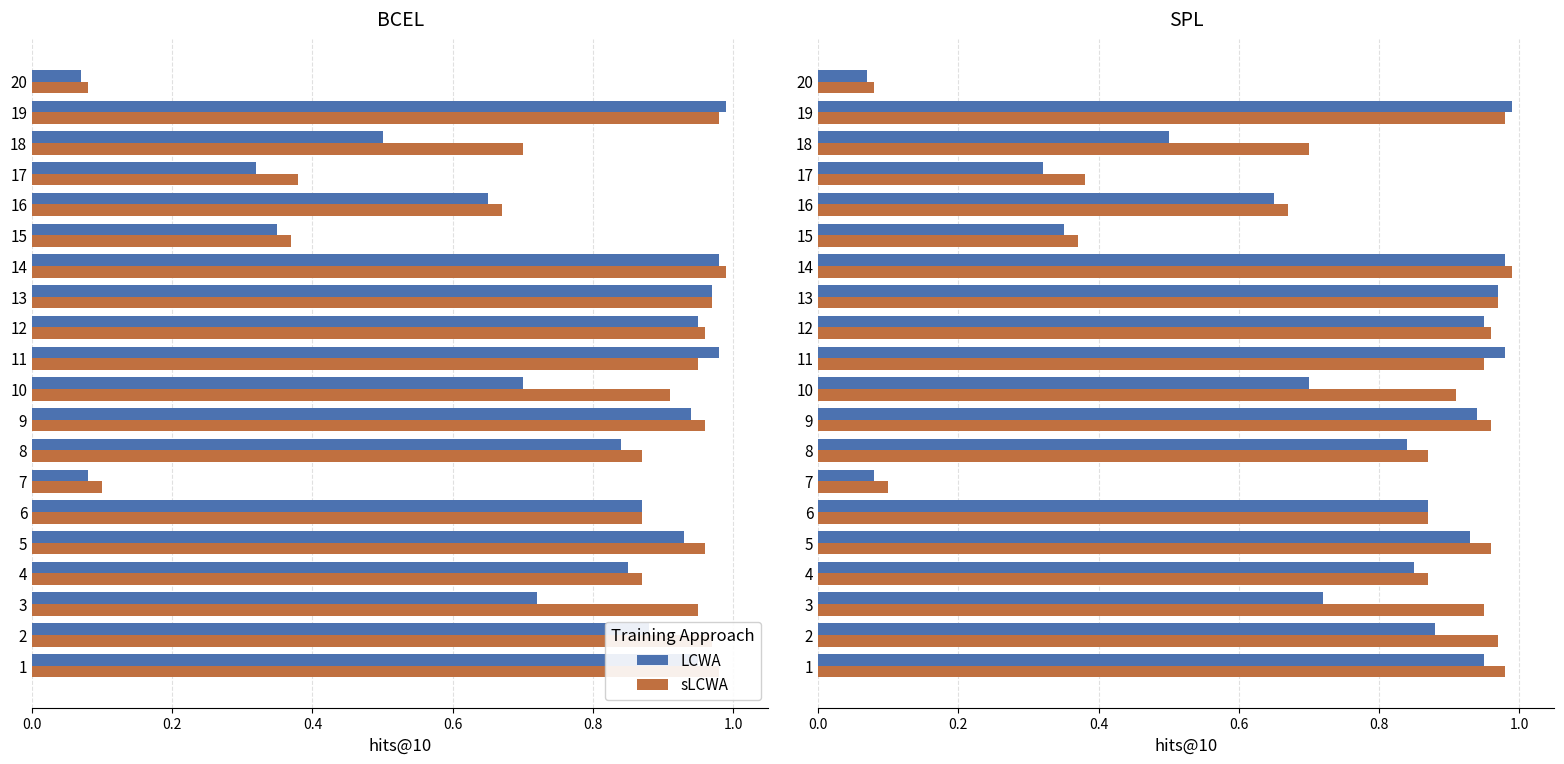

What is the value of the sLCWA bar at the 13th from the left?

1.0